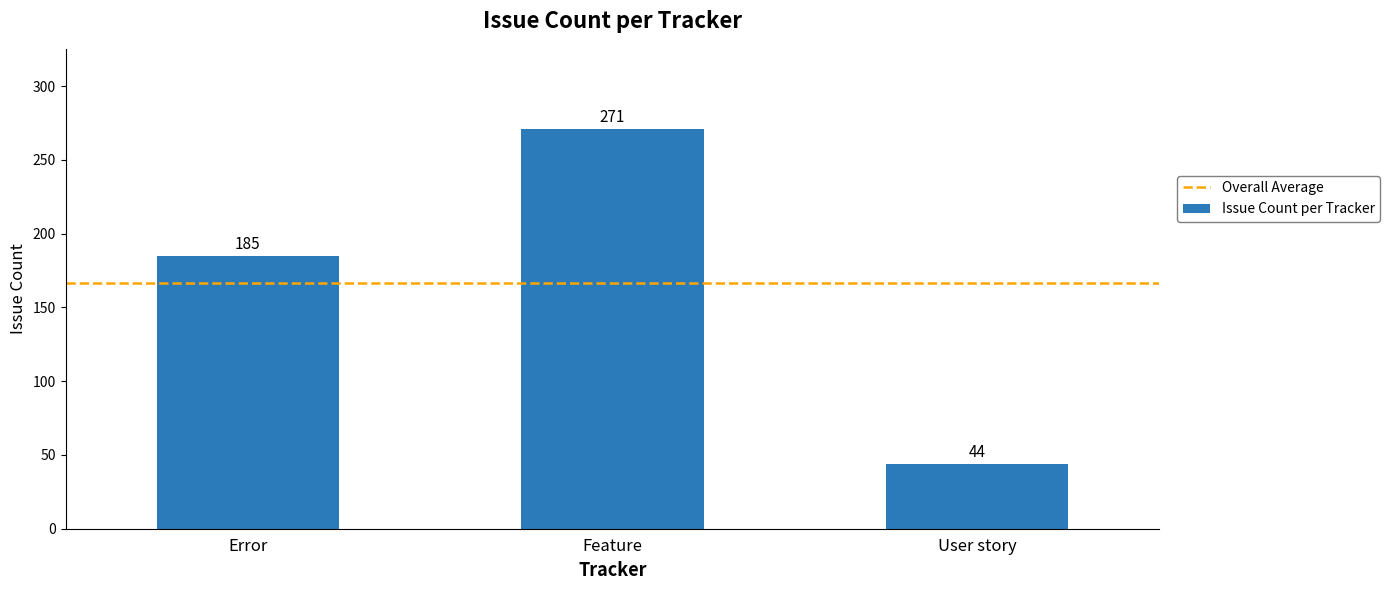

What is the approximate value at User story?

44